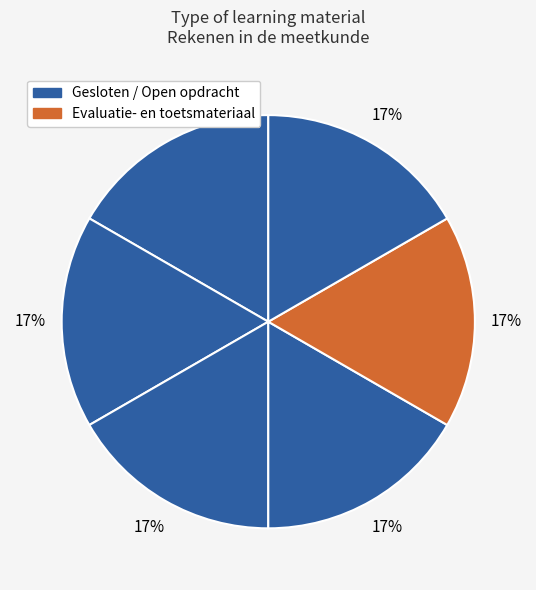

How many segments does this pie chart have?

6